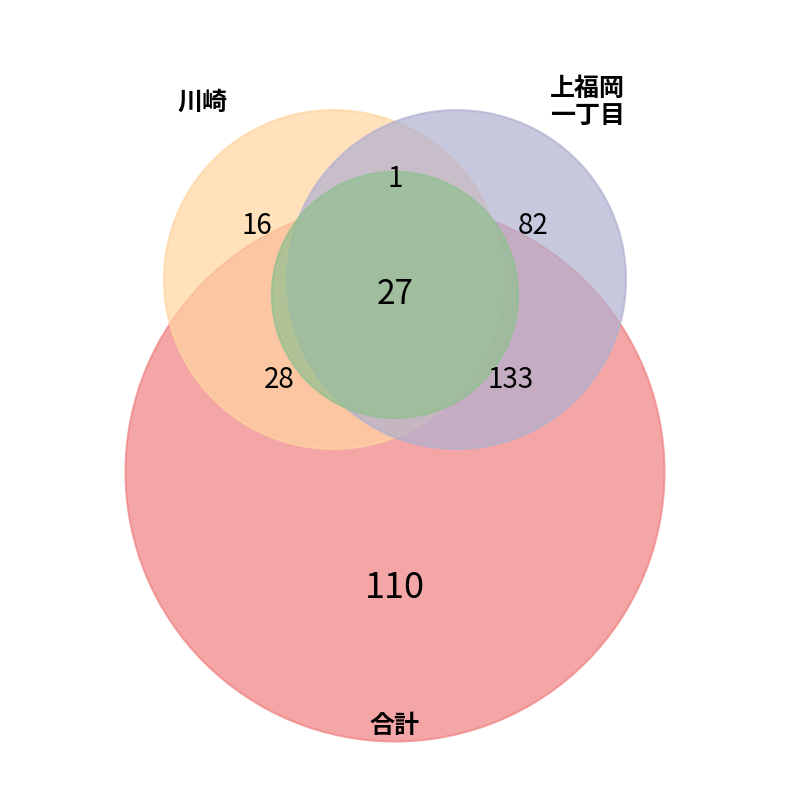

To the nearest percent, what is the difference between the largest and smallest slice percentages?

8%